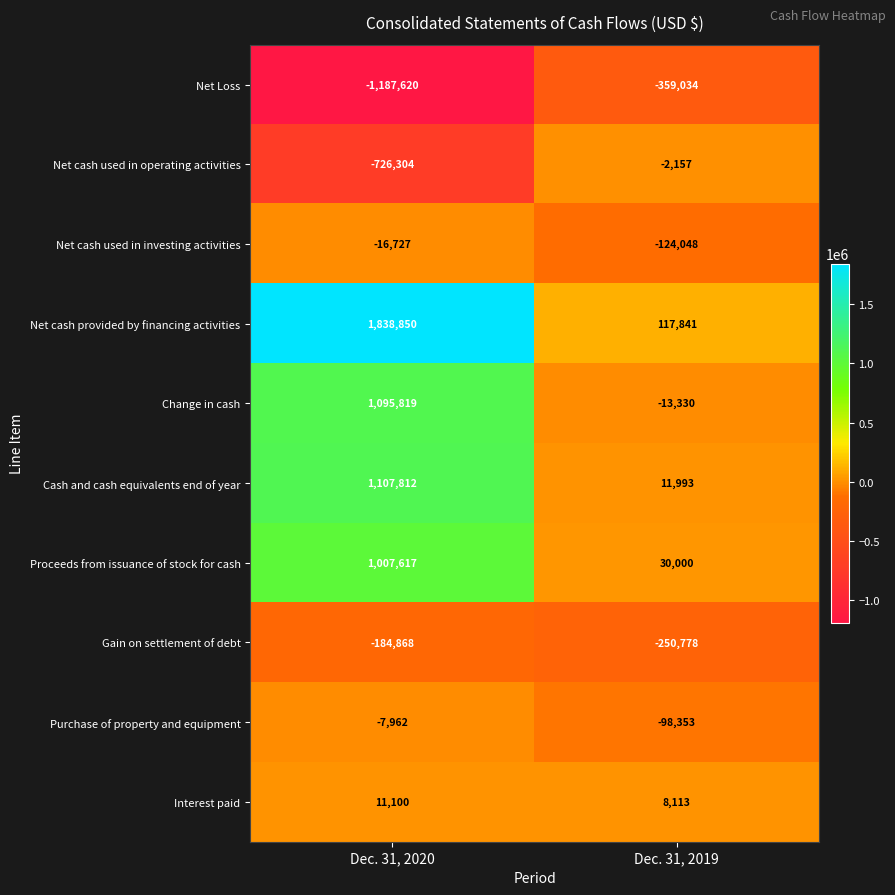

What is the difference between the maximum and minimum values in the Cash and cash equivalents end of year series?

1095819